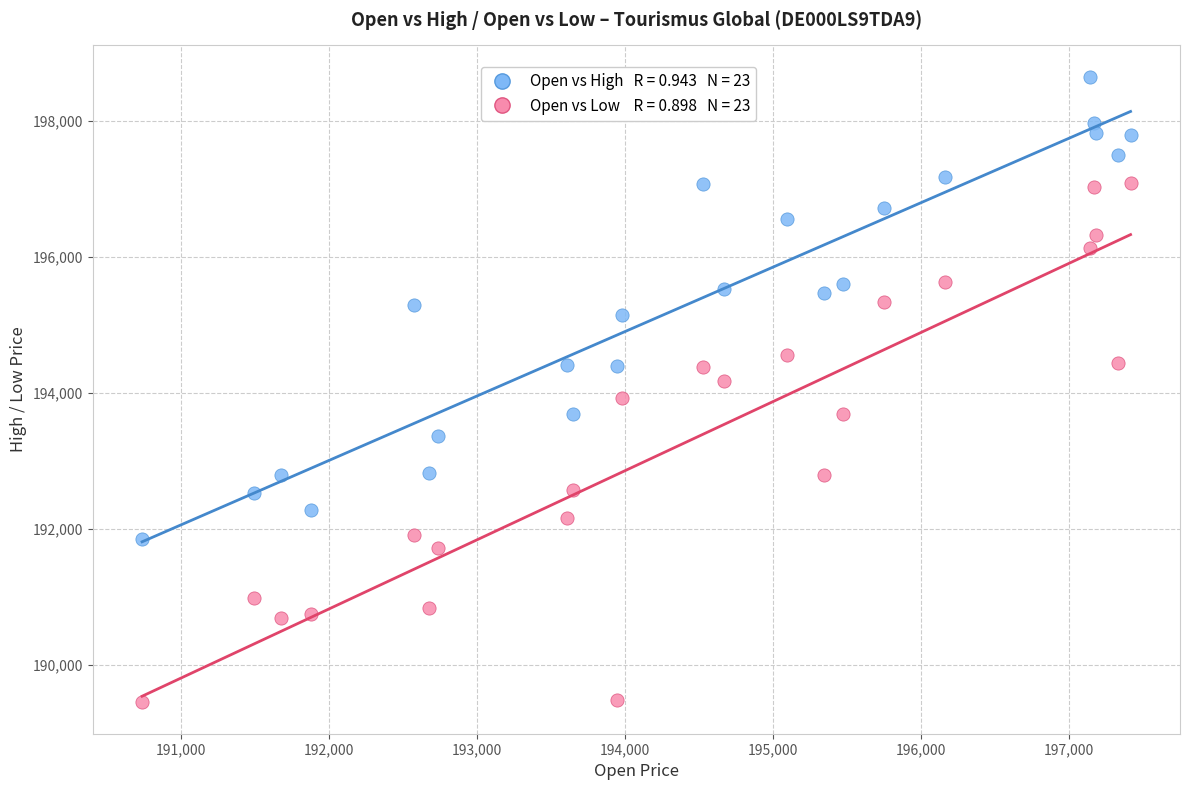

How many points are shown in the scatter plot?

46